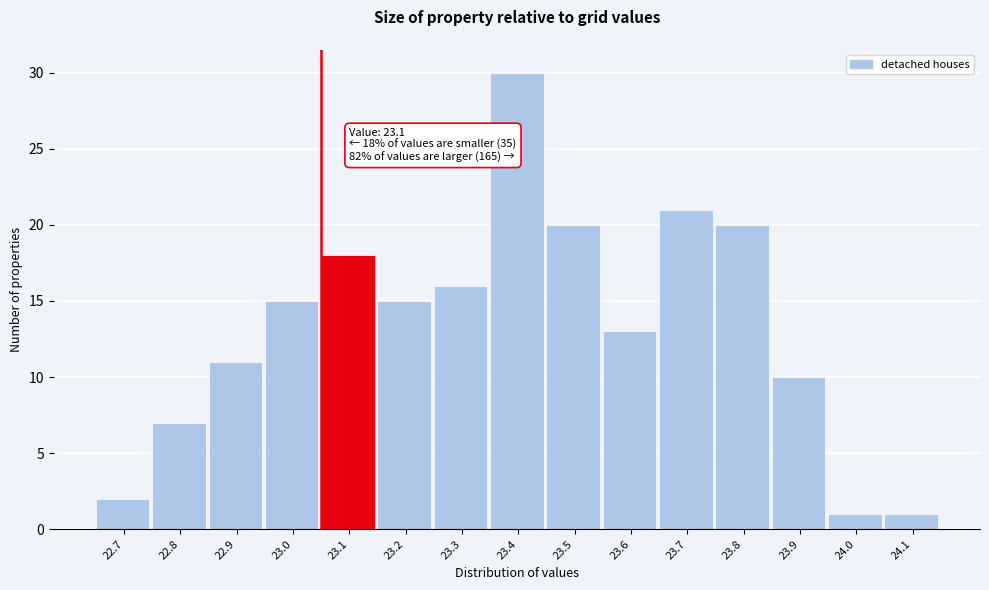

Reading right to left, transcribe all the data shown in this chart.

24.1=1	24.0=1	23.9=10	23.8=20	23.7=21	23.6=13	23.5=20	23.4=30	23.3=16	23.2=15	23.1=18	23.0=15	22.9=11	22.8=7	22.7=2